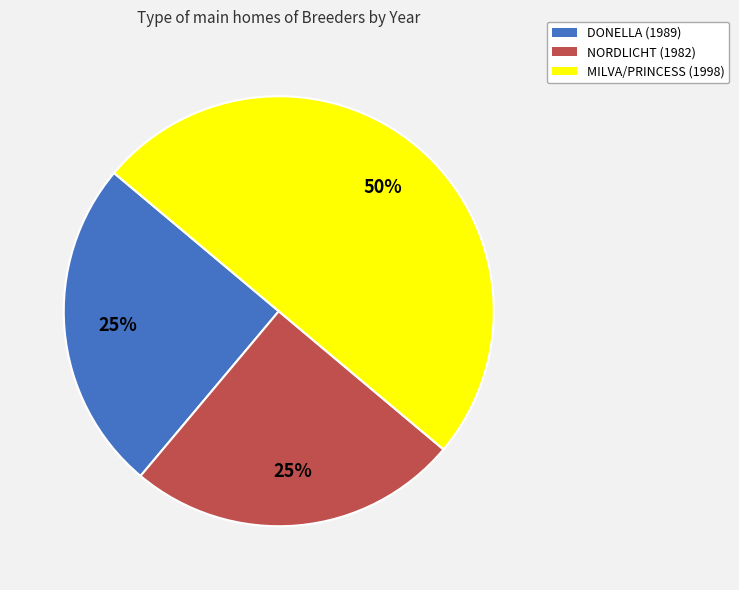

How many slices are in this pie chart?

3